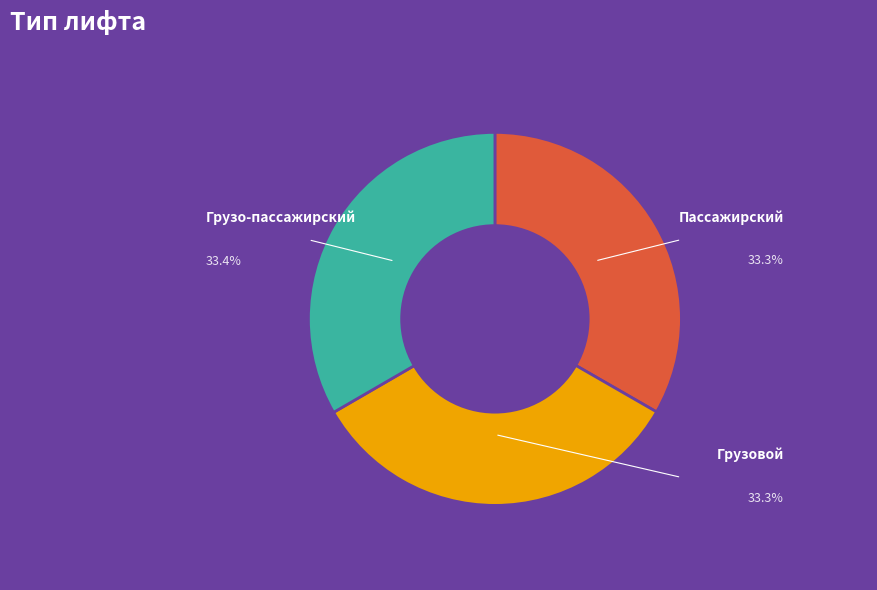

Is Пассажирский the majority of the pie?

No